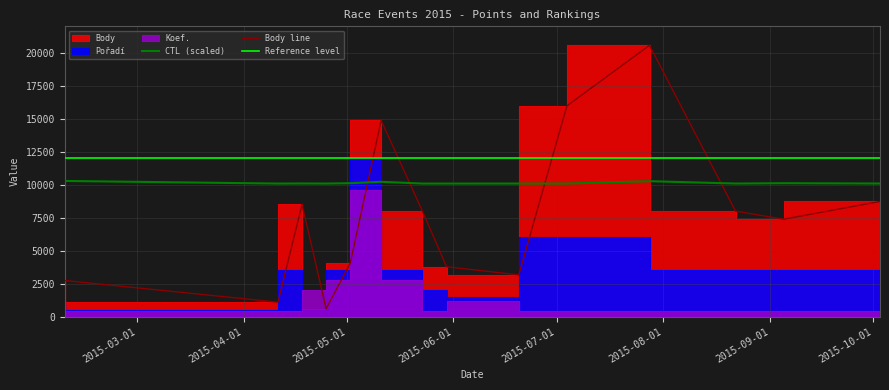

What is the lowest value of the Reference level series?

12000.0